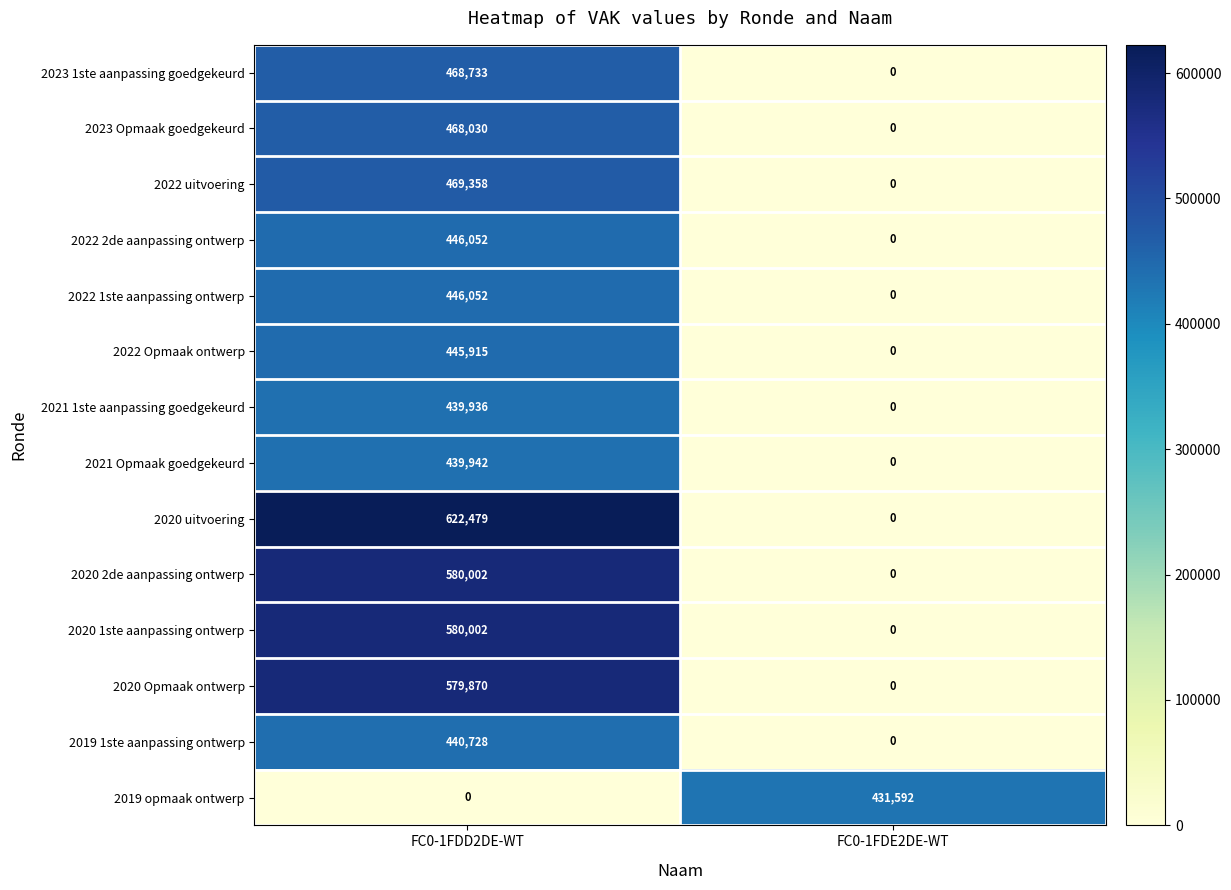

Reading right to left, list all the values displayed in this chart.

2023 1ste aanpassing goedgekeurd: FC0-1FDE2DE-WT=0	FC0-1FDD2DE-WT=468733
2023 Opmaak goedgekeurd: FC0-1FDE2DE-WT=0	FC0-1FDD2DE-WT=468030
2022 uitvoering: FC0-1FDE2DE-WT=0	FC0-1FDD2DE-WT=469358
2022 2de aanpassing ontwerp: FC0-1FDE2DE-WT=0	FC0-1FDD2DE-WT=446052
2022 1ste aanpassing ontwerp: FC0-1FDE2DE-WT=0	FC0-1FDD2DE-WT=446052
2022 Opmaak ontwerp: FC0-1FDE2DE-WT=0	FC0-1FDD2DE-WT=445915
2021 1ste aanpassing goedgekeurd: FC0-1FDE2DE-WT=0	FC0-1FDD2DE-WT=439936
2021 Opmaak goedgekeurd: FC0-1FDE2DE-WT=0	FC0-1FDD2DE-WT=439942
2020 uitvoering: FC0-1FDE2DE-WT=0	FC0-1FDD2DE-WT=622479
2020 2de aanpassing ontwerp: FC0-1FDE2DE-WT=0	FC0-1FDD2DE-WT=580002
2020 1ste aanpassing ontwerp: FC0-1FDE2DE-WT=0	FC0-1FDD2DE-WT=580002
2020 Opmaak ontwerp: FC0-1FDE2DE-WT=0	FC0-1FDD2DE-WT=579870
2019 1ste aanpassing ontwerp: FC0-1FDE2DE-WT=0	FC0-1FDD2DE-WT=440728
2019 opmaak ontwerp: FC0-1FDE2DE-WT=431592	FC0-1FDD2DE-WT=0